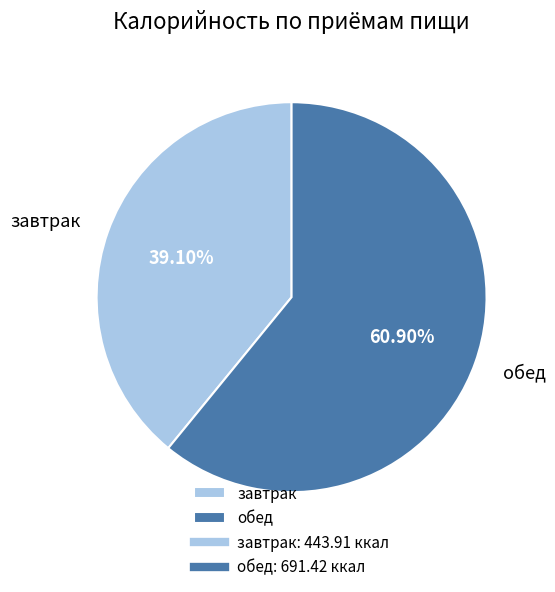

What is the largest slice in the pie chart?

обед